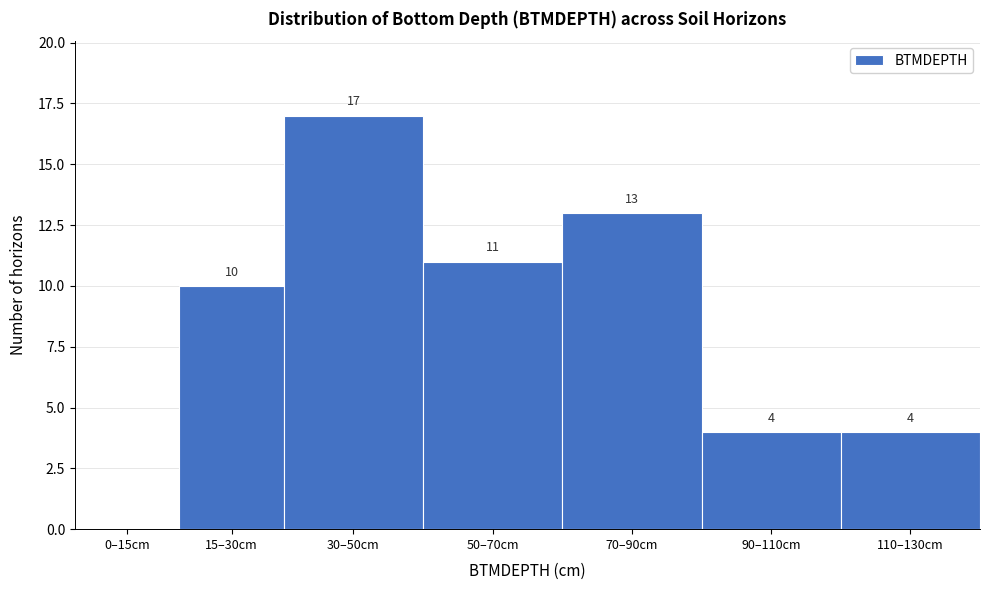

Reading right to left, extract all data points from this chart.

110–130cm=4	90–110cm=4	70–90cm=13	50–70cm=11	30–50cm=17	15–30cm=10	0–15cm=0